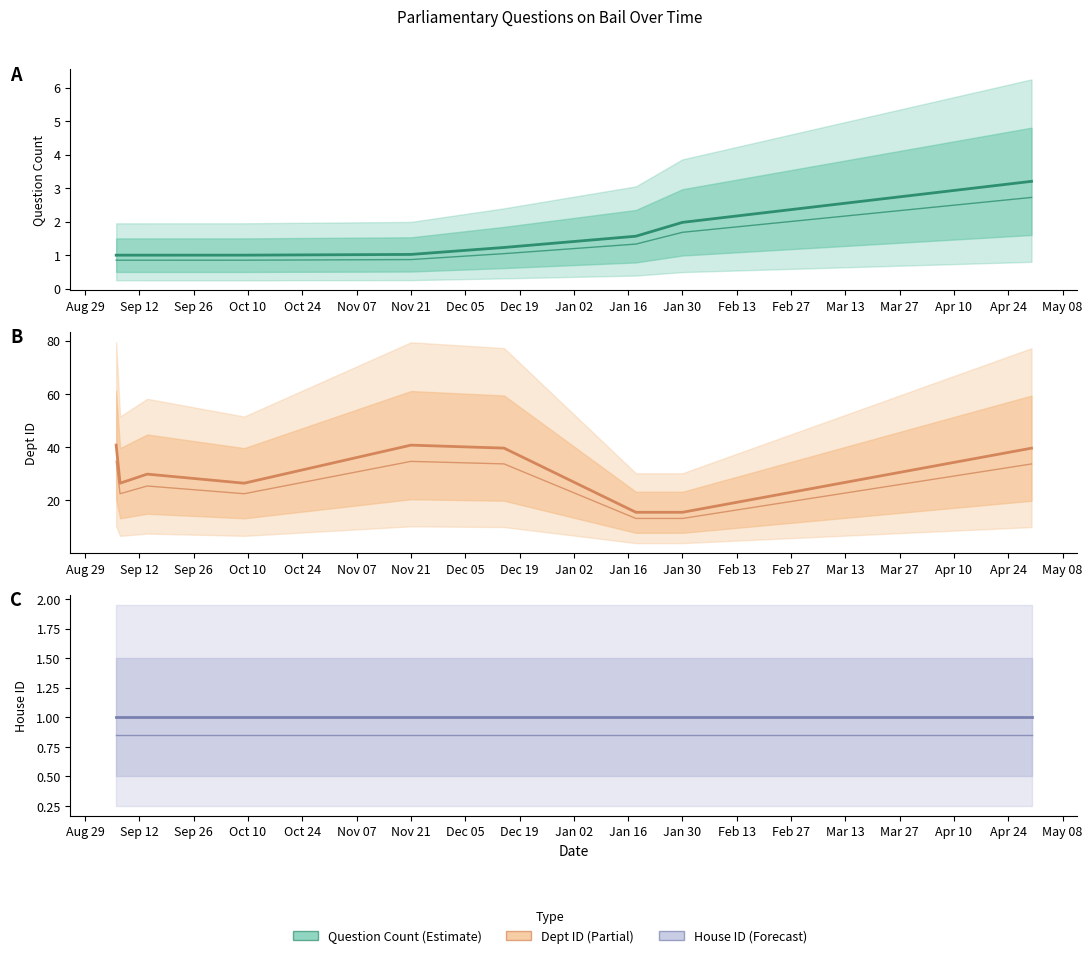

Read the Question Count lower value at Nov 21.

0.9